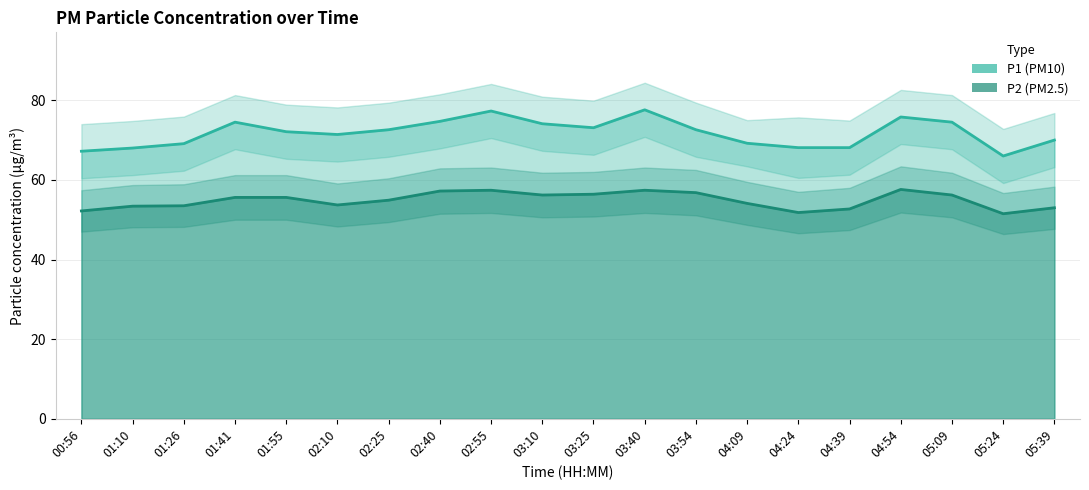

Which series has the largest range (max minus min)?

P1